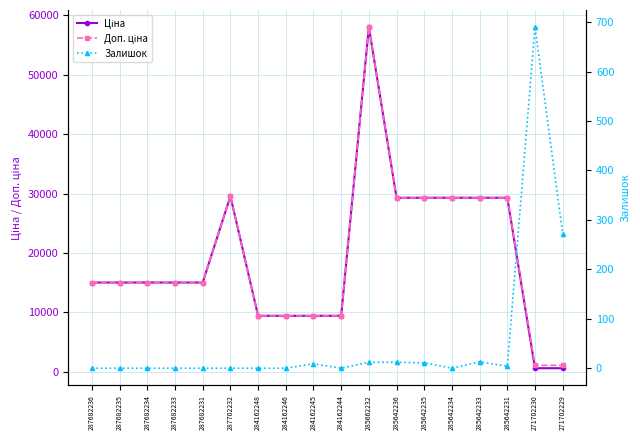

What is the label of the 10th point from the right?

284162245